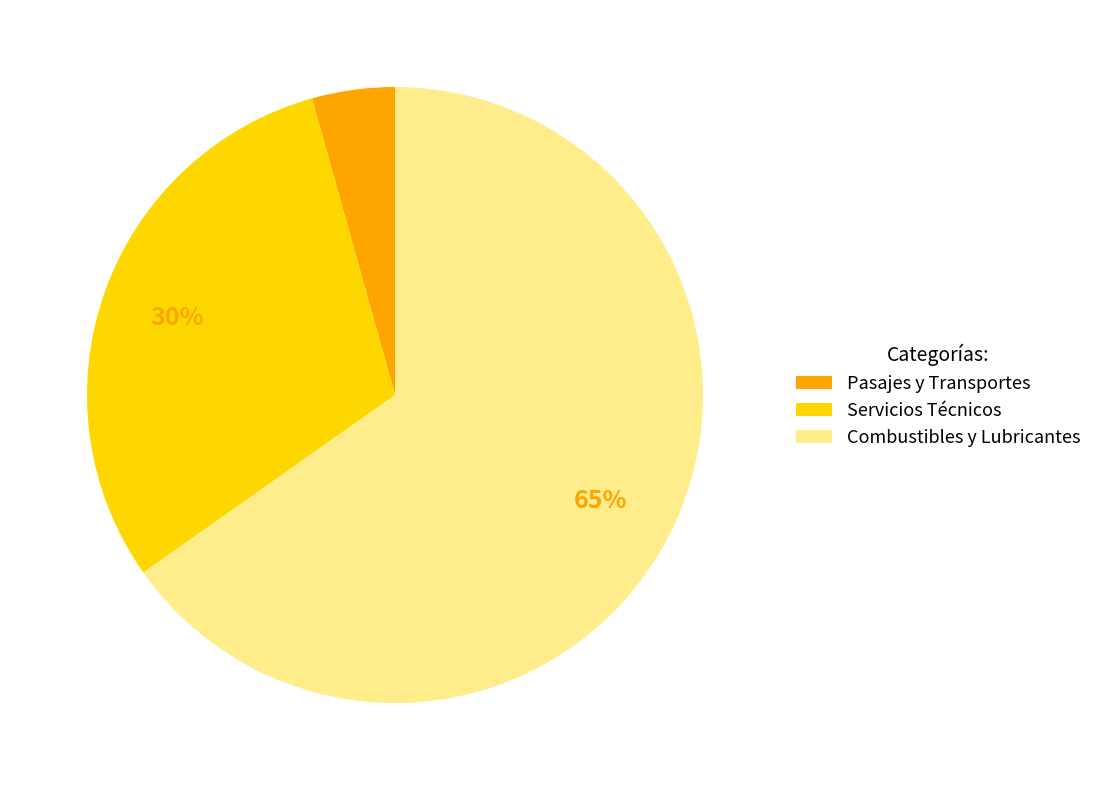

Which slice is the smallest?

Pasajes y Transportes